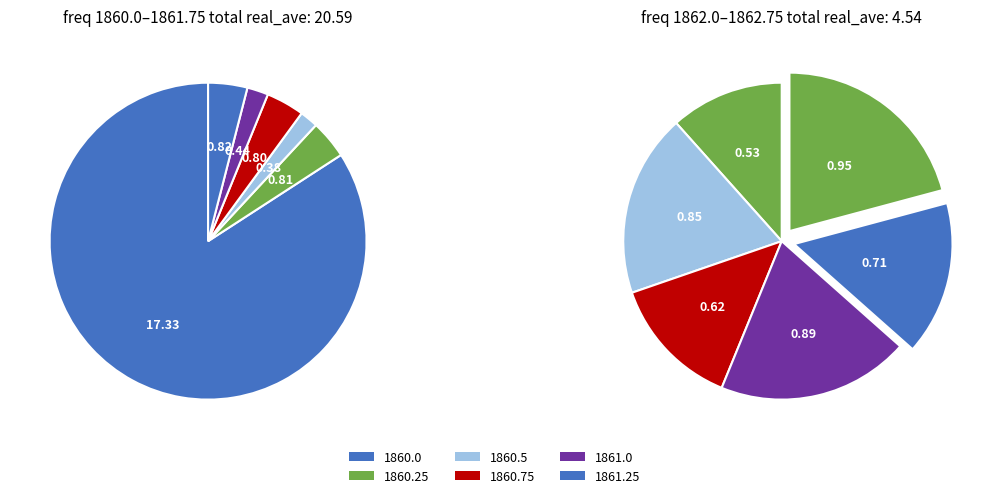

What percentage is NOT represented by 1861.25?

96.7%